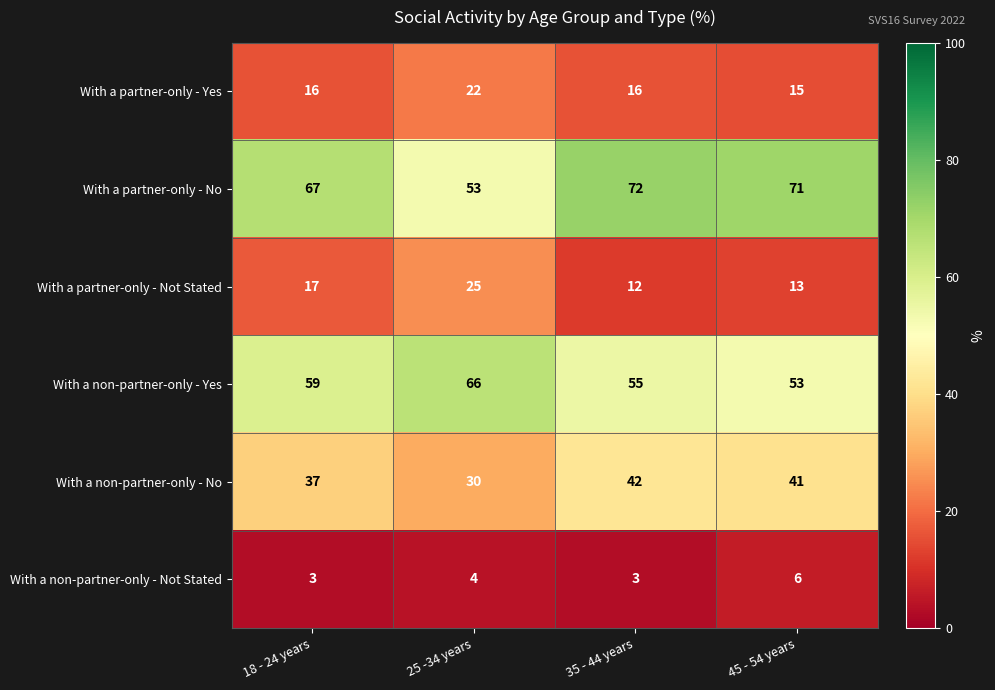

What is the total value across all series at 35 - 44 years?

200